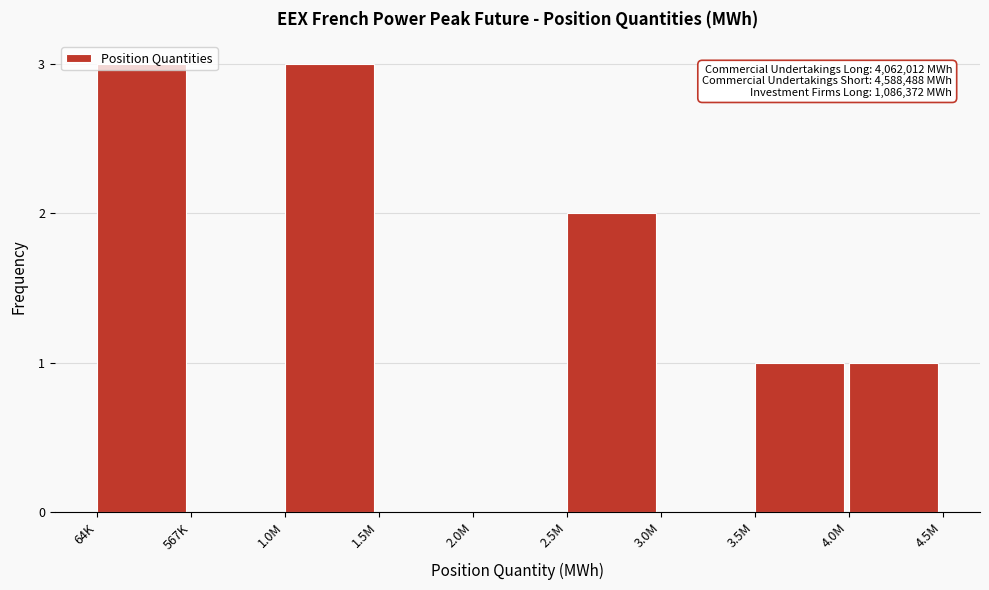

True or false: the data shows 5 at 1.0M.

False